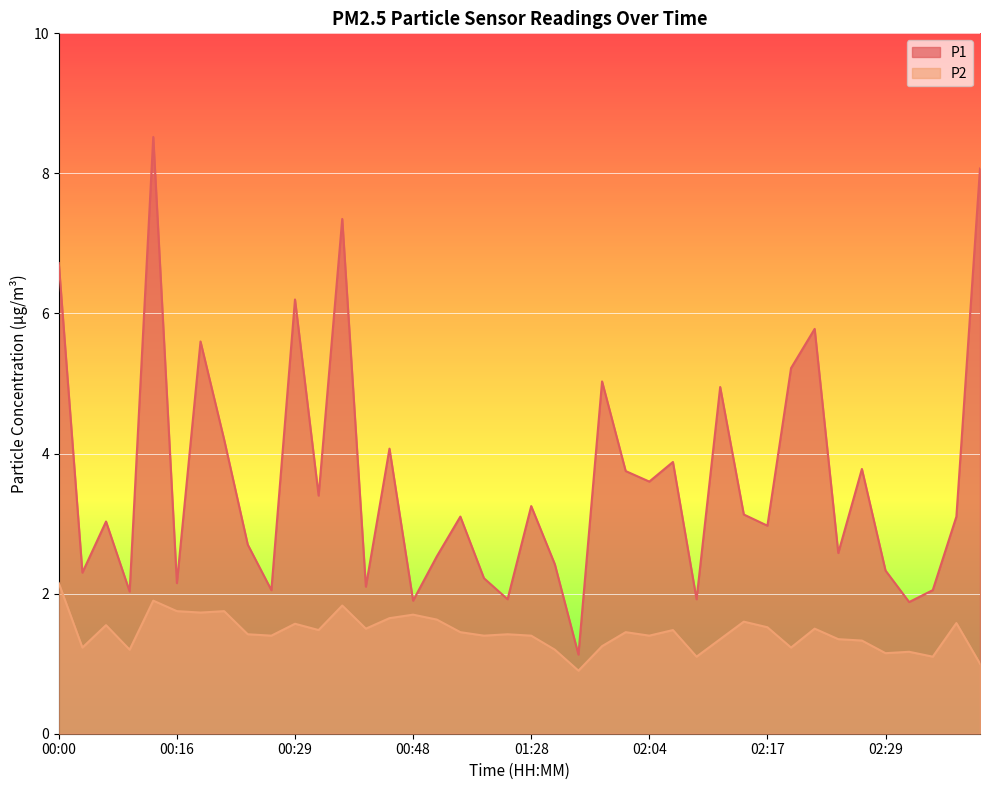

List the labels in order of P1 value, smallest first.

01:42, 02:31, 00:48, 01:21, 02:09, 00:11, 00:27, 02:34, 00:41, 00:16, 01:14, 00:03, 02:29, 01:37, 01:00, 02:24, 00:24, 02:17, 00:08, 01:03, 02:36, 02:14, 01:28, 00:35, 02:04, 01:51, 02:26, 02:07, 00:43, 00:22, 02:12, 01:45, 02:19, 00:19, 02:21, 00:29, 00:00, 00:37, 02:39, 00:13